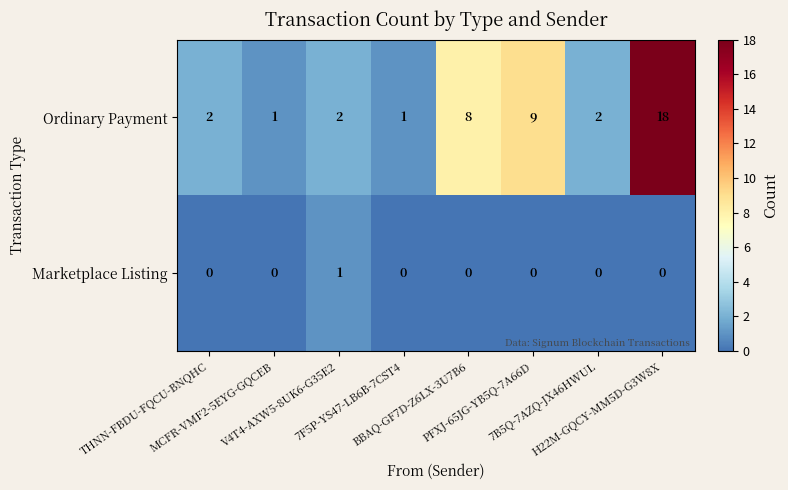

List the series in order of their peak value, highest first.

Ordinary Payment, Marketplace Listing